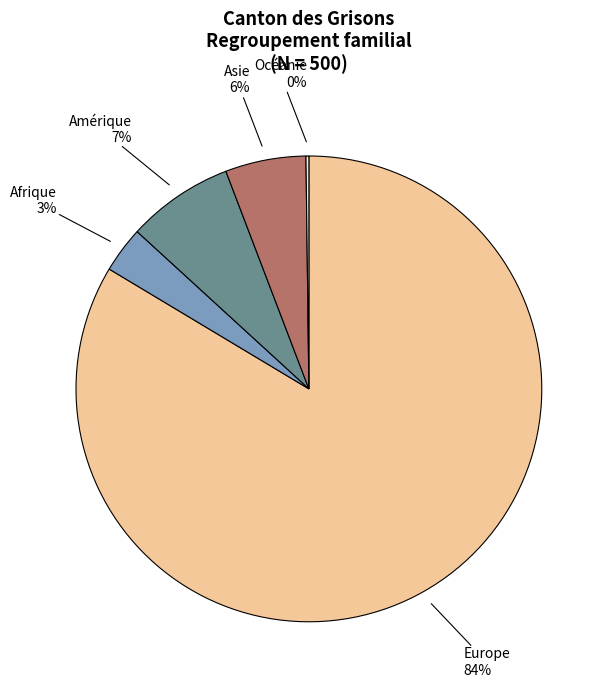

To the nearest percent, what is the average slice percentage?

20%